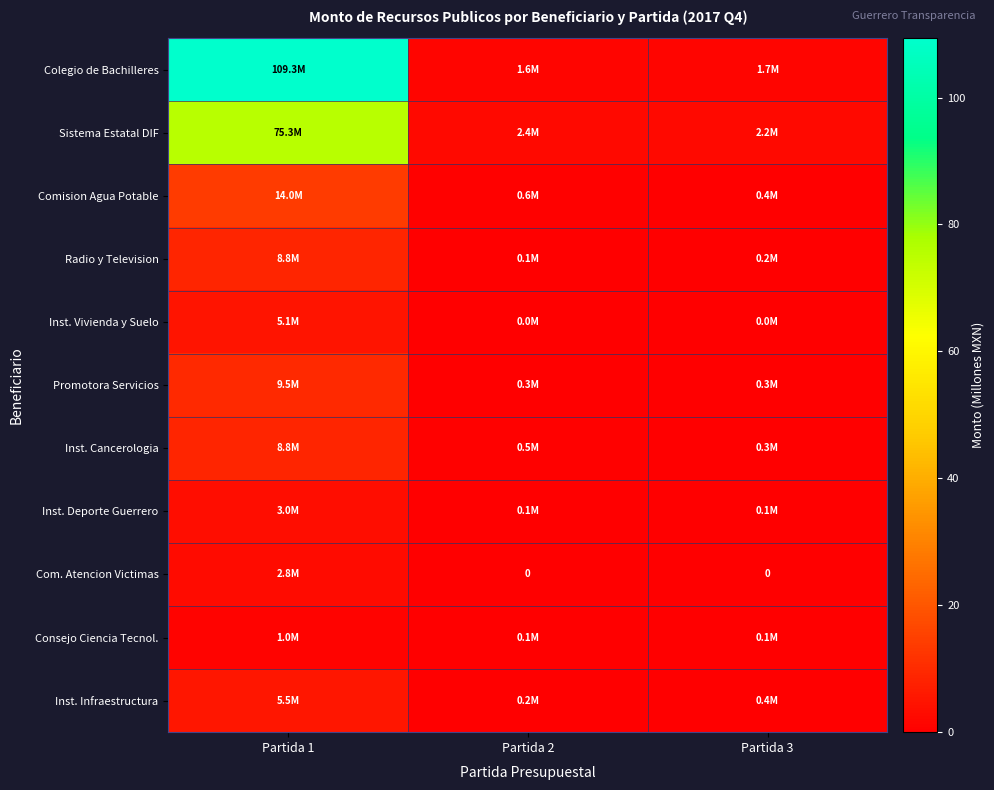

What is the spread (max minus min) of values at Partida 3?

2.2